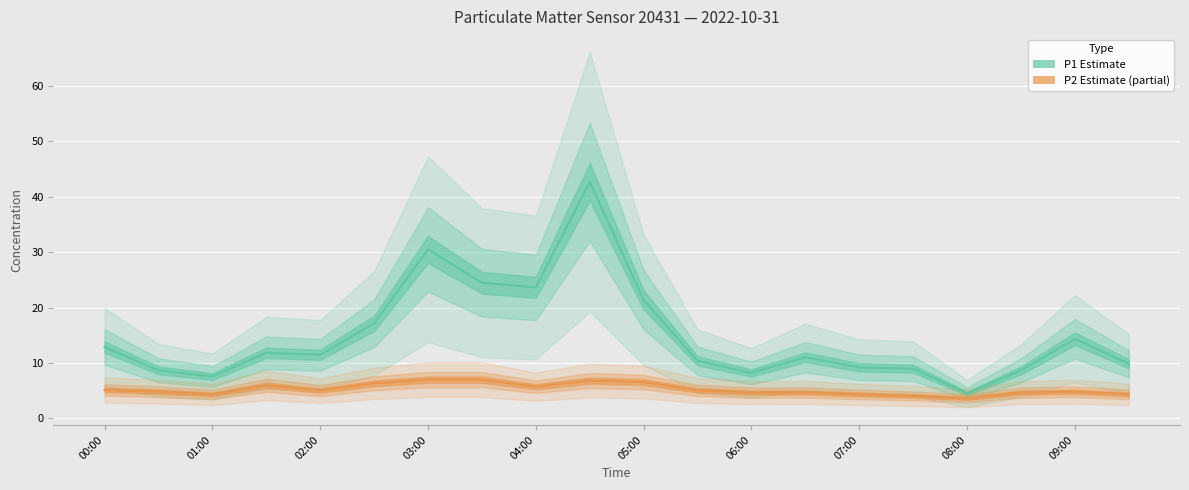

Between 03:00 and 01:00, which is larger?

03:00